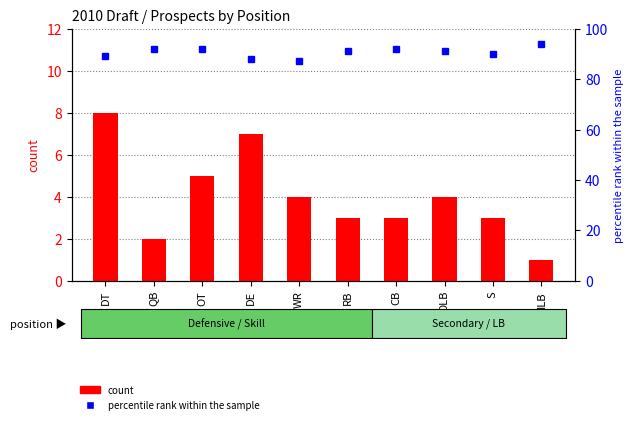

What is the difference between the second highest and second lowest values in the count series?

5